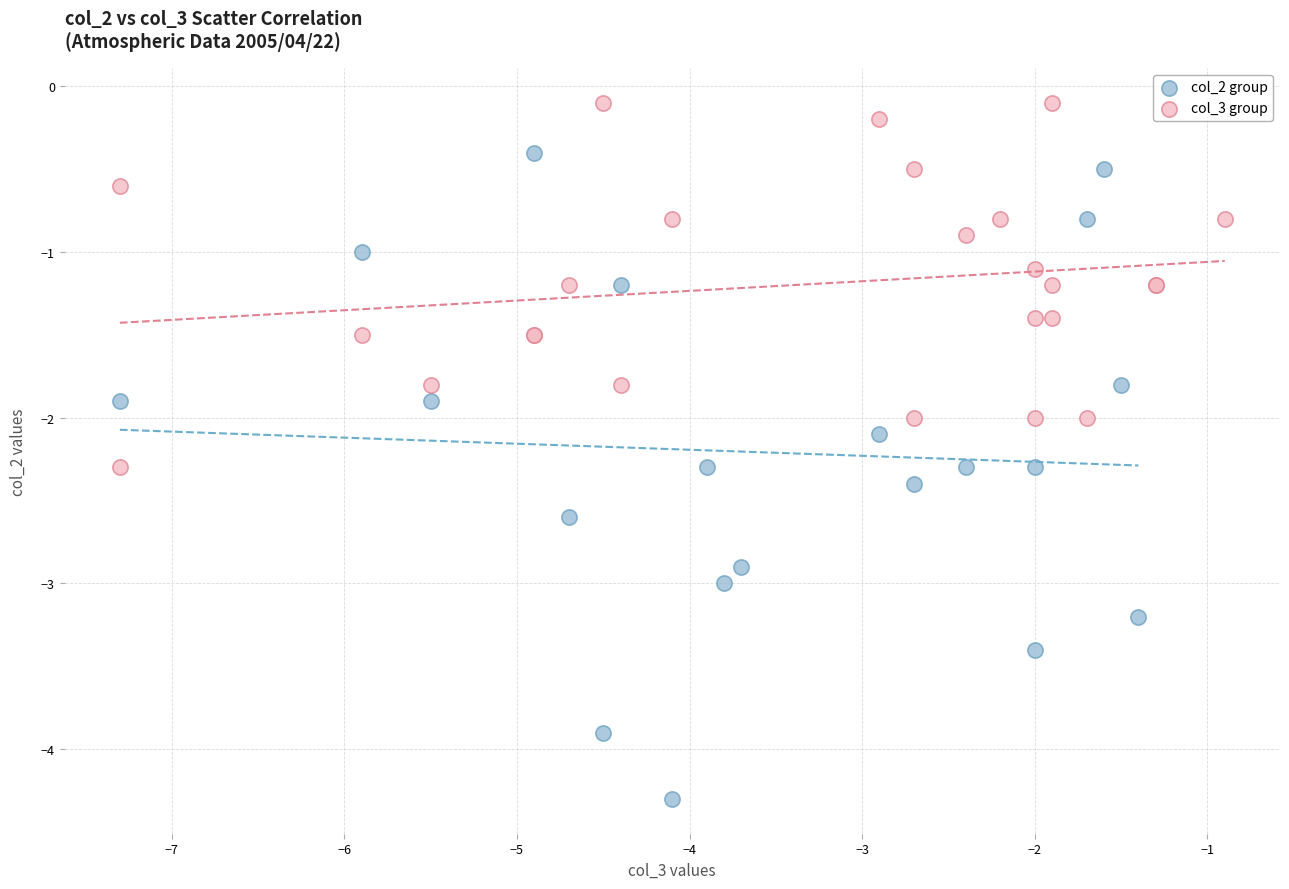

Which series has the widest spread of Y values?

col_2 group